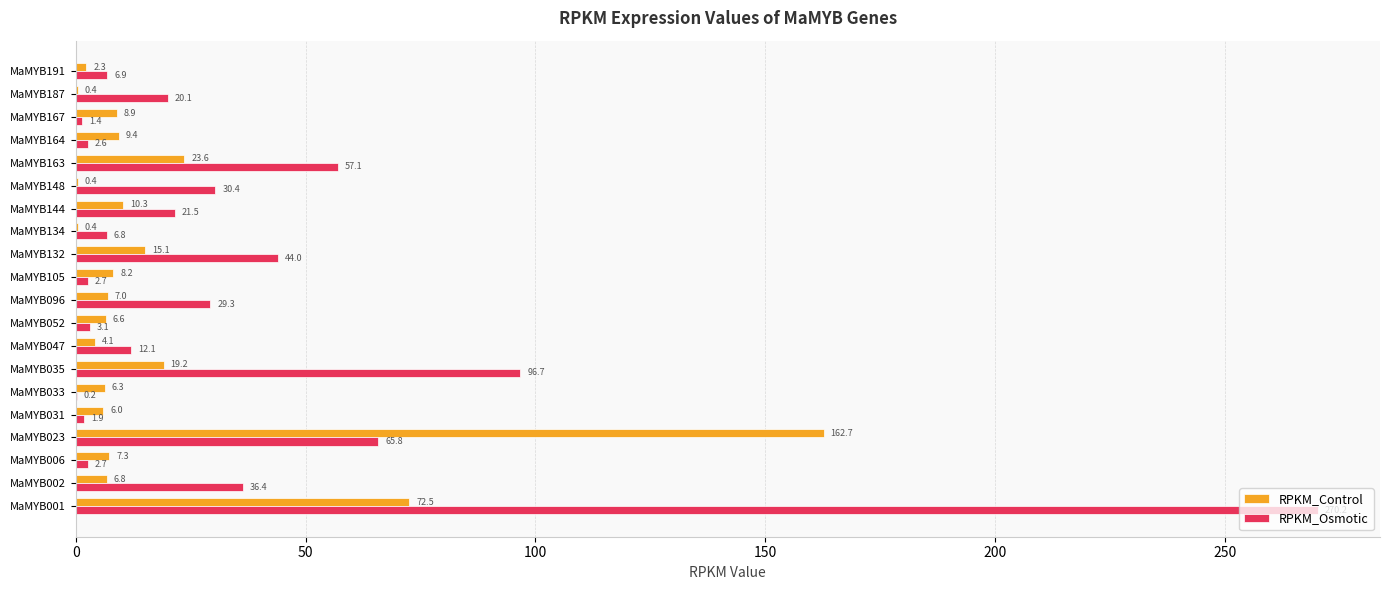

The RPKM_Control series shows 19.2 at MaMYB035. True or false?

True